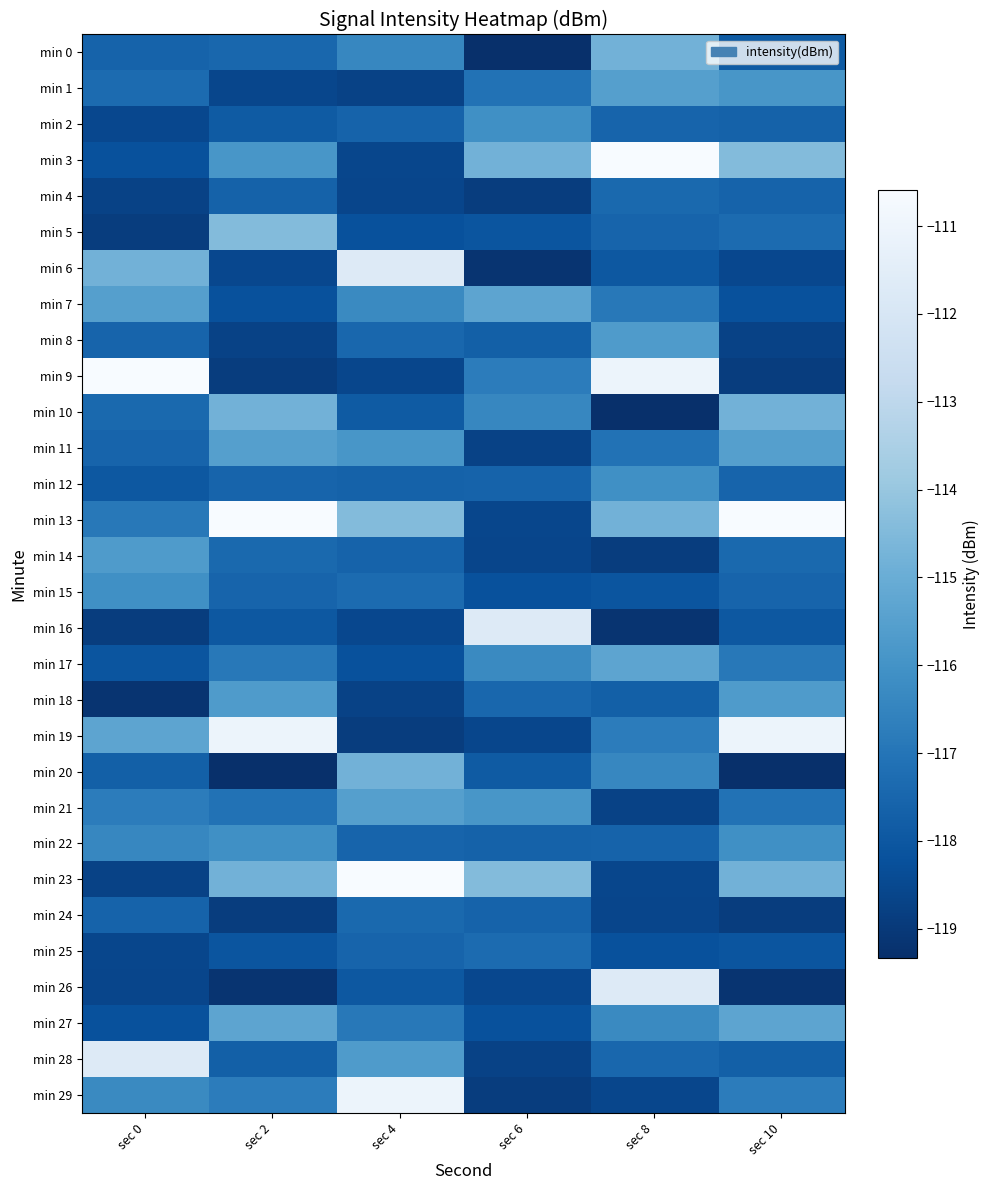

Between sec 4 and sec 6, which is larger?

sec 4